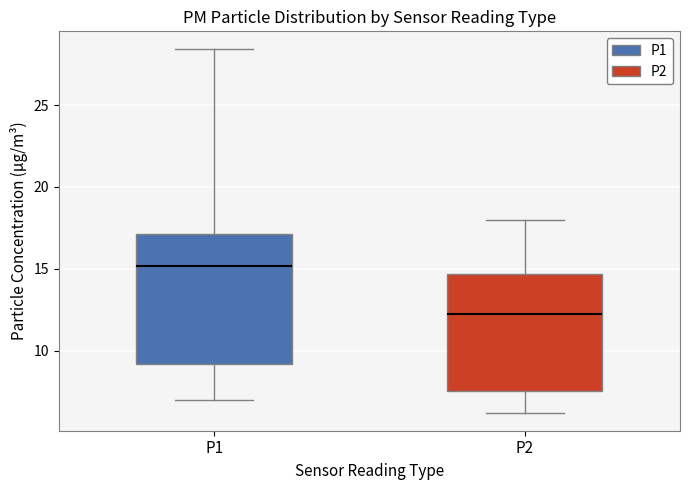

Reading left to right, transcribe this box plot: for each box, give where its median line is, the range the box spans, and where its two whiskers end, as read against the y-axis. The values are not printed on the chart, so give them approximately, as read against the axis.

P1: median 15.0, box 9.0 to 17.0, whiskers 7.0 to 28.5
P2: median 12.5, box 7.5 to 14.5, whiskers 6.0 to 18.0